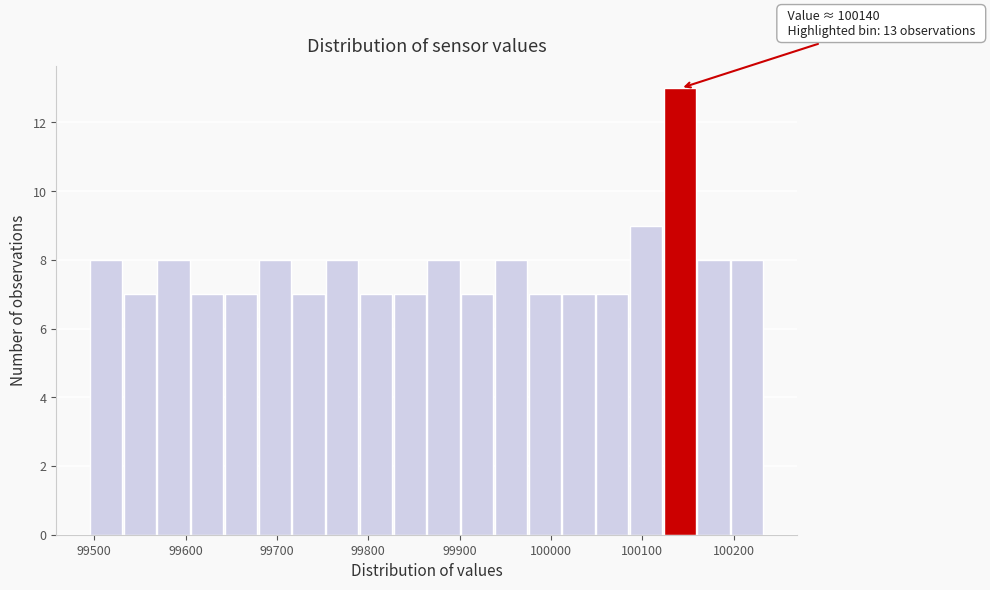

Around what value on the x-axis is the tallest bar? Give the approximate position of its centre, as read against the axis.

100140